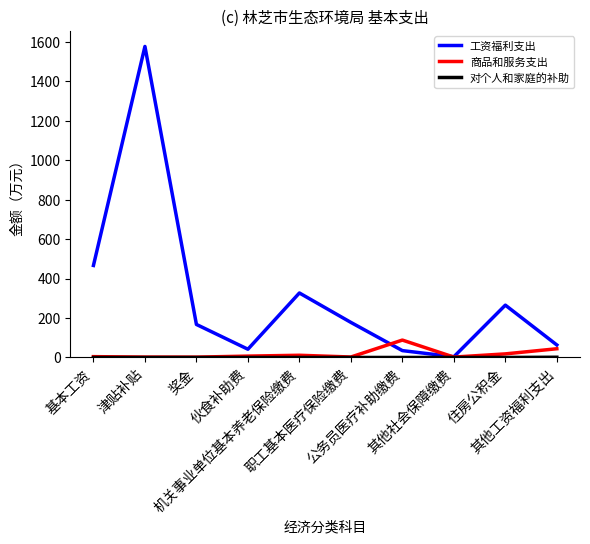

What is the approximate value of 工资福利支出 at 伙食补助费?

41.8